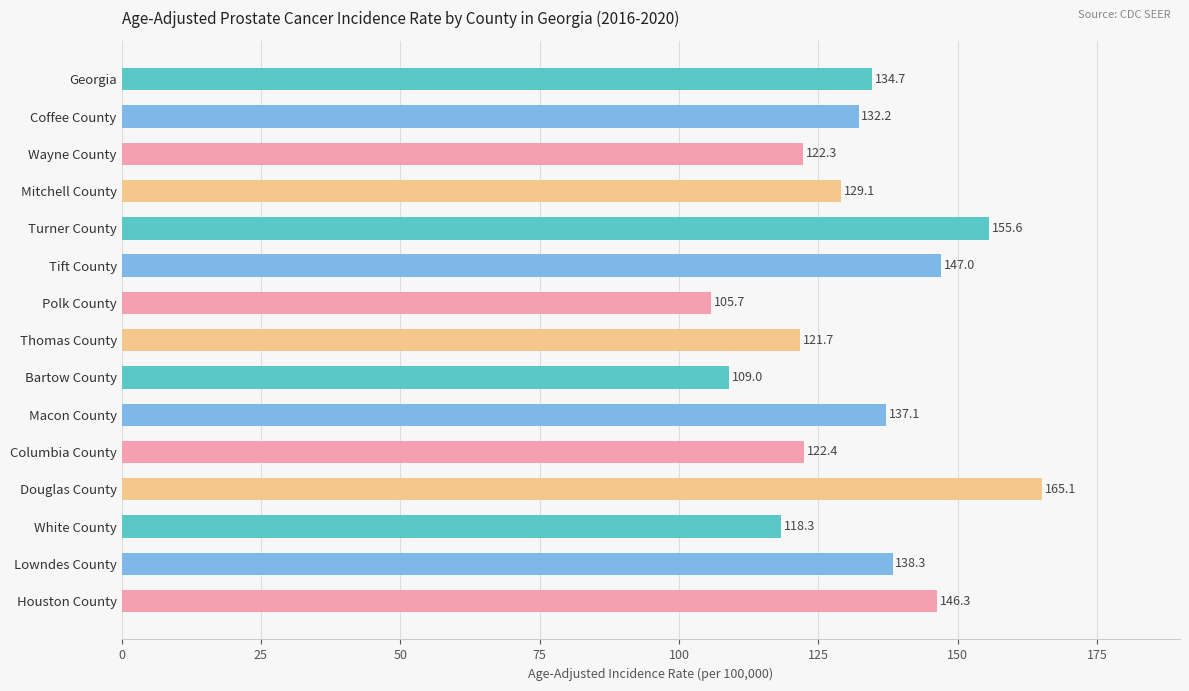

Rank the categories by value from highest to lowest.

Douglas County, Turner County, Tift County, Houston County, Lowndes County, Macon County, Georgia, Coffee County, Mitchell County, Columbia County, Wayne County, Thomas County, White County, Bartow County, Polk County